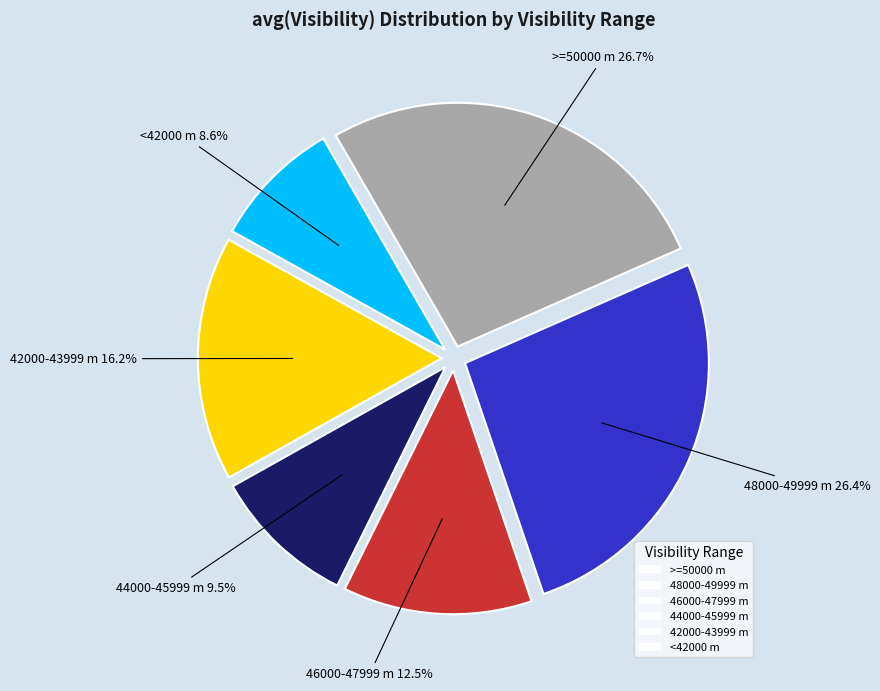

What is the smallest slice in the pie chart?

<42000 m